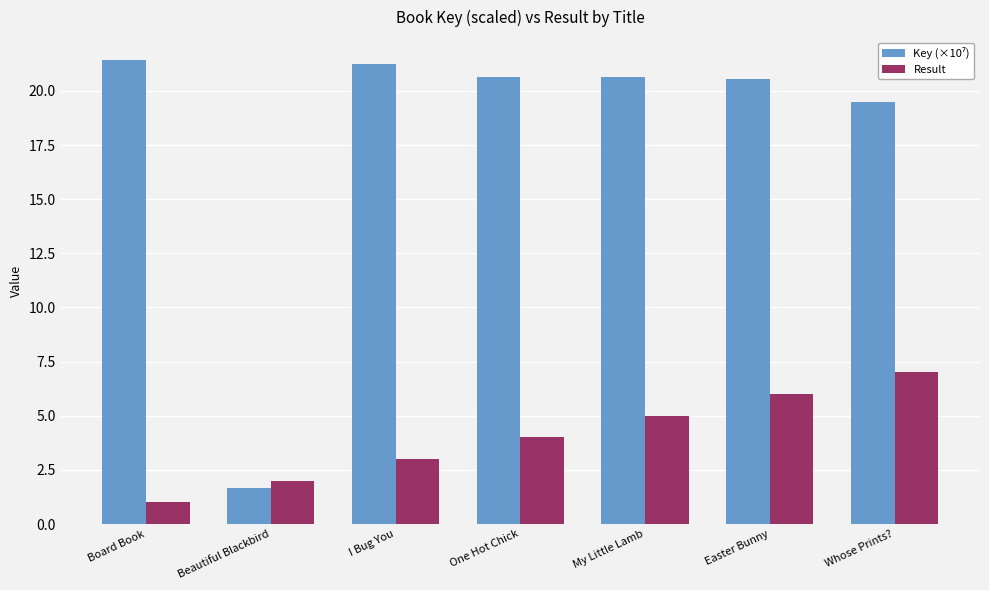

What is the approximate value of Result at My Little Lamb?

5.0